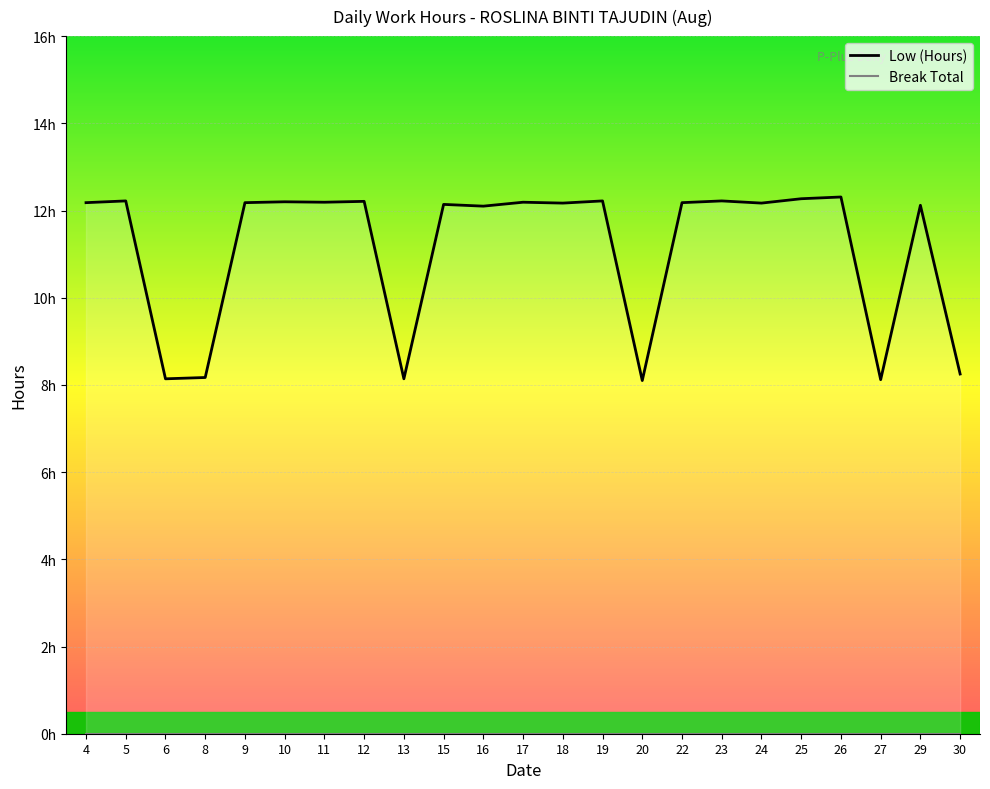

What is the value of the Low (Hours) point at the 4th from the left?

8.2